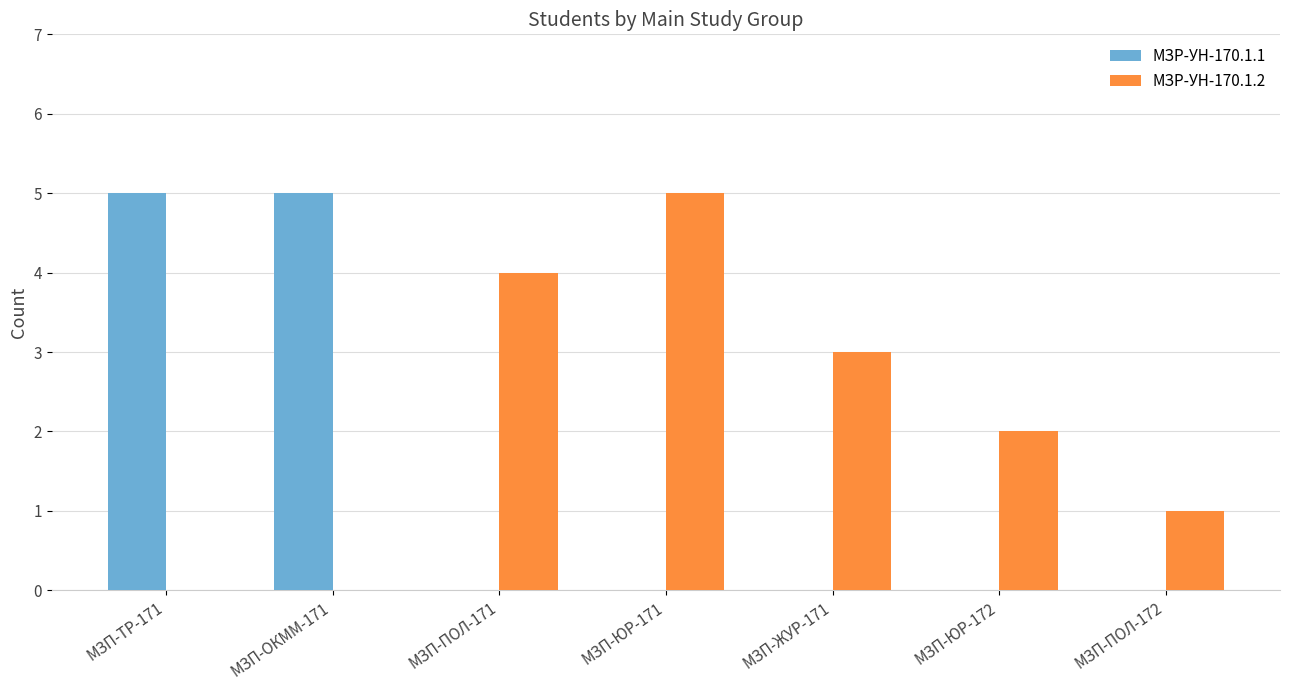

True or false: МЗР-УН-170.1.1 has a value of -3 at МЗП-ЮР-171.

False